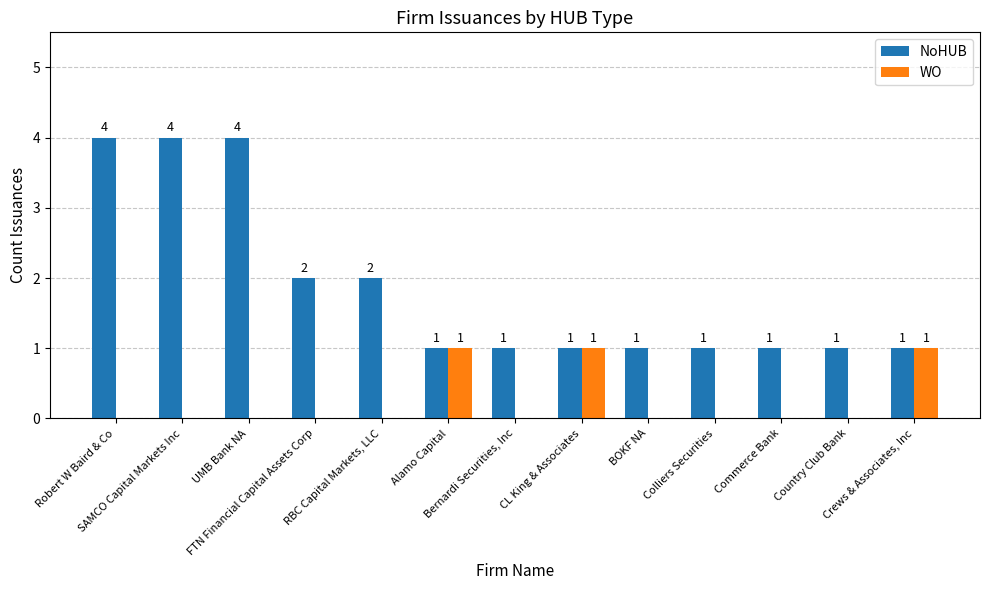

What is the sum of all NoHUB values?

24